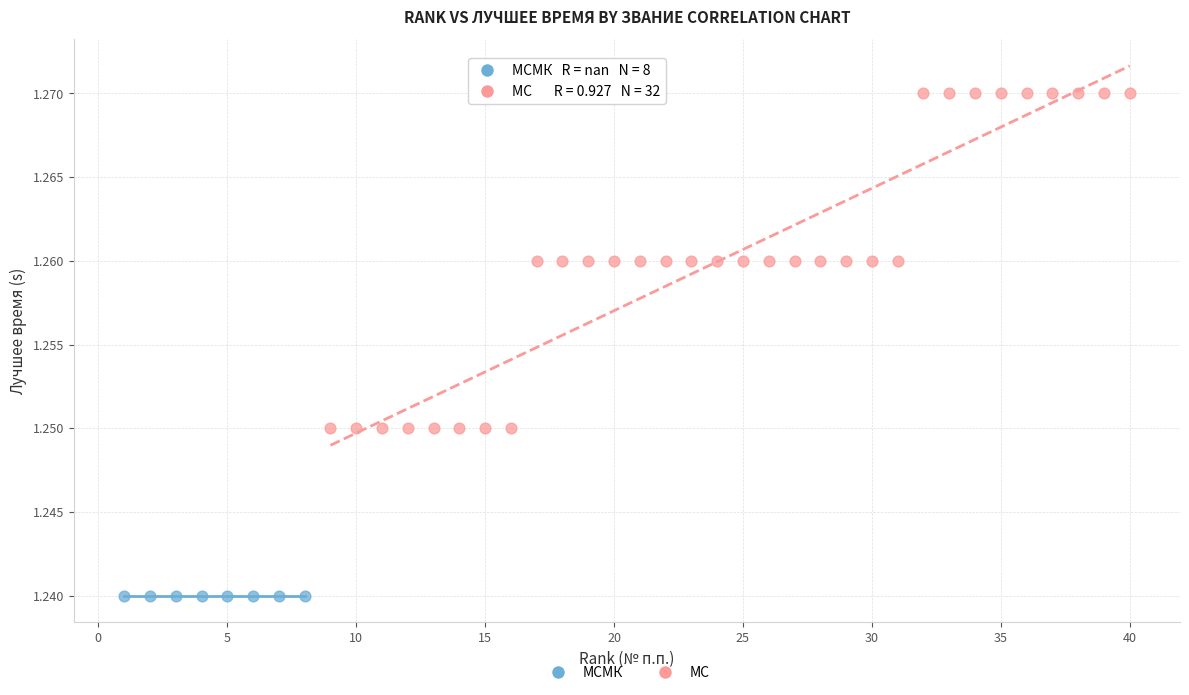

Which series contains the highest Y value?

МС